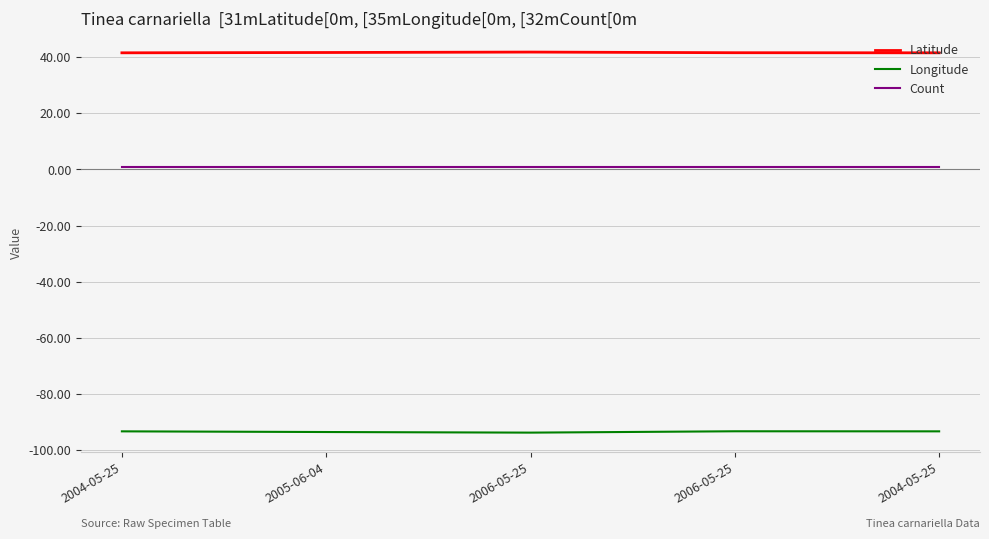

What are all the series names shown in the legend?

Latitude, Longitude, Count